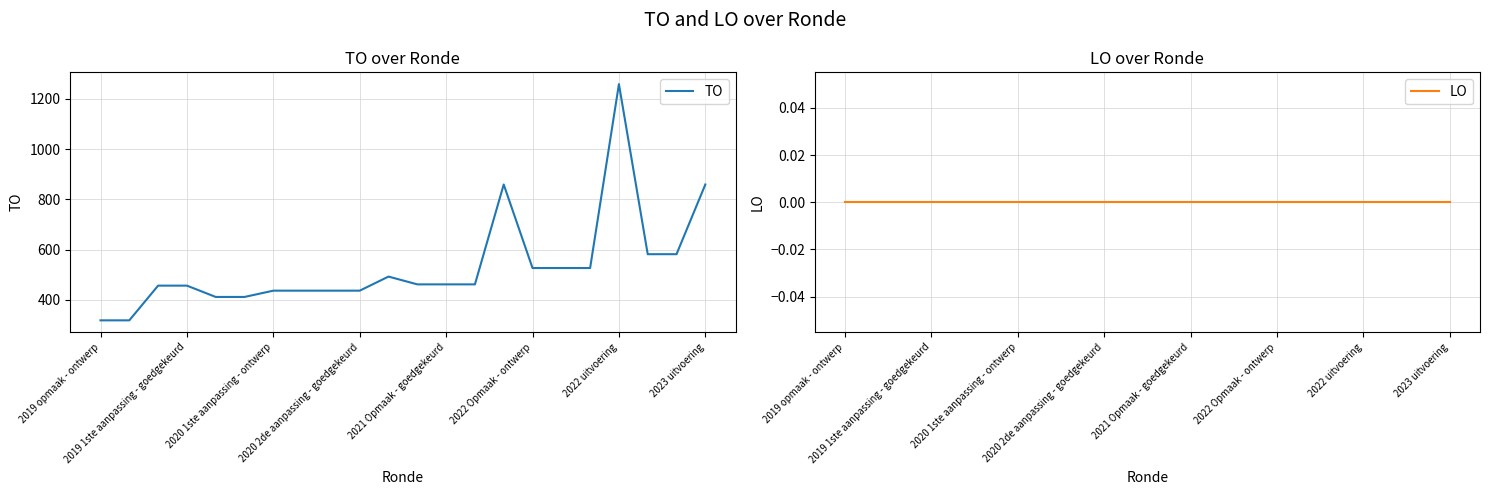

Does the chart have visible grid lines?

Yes